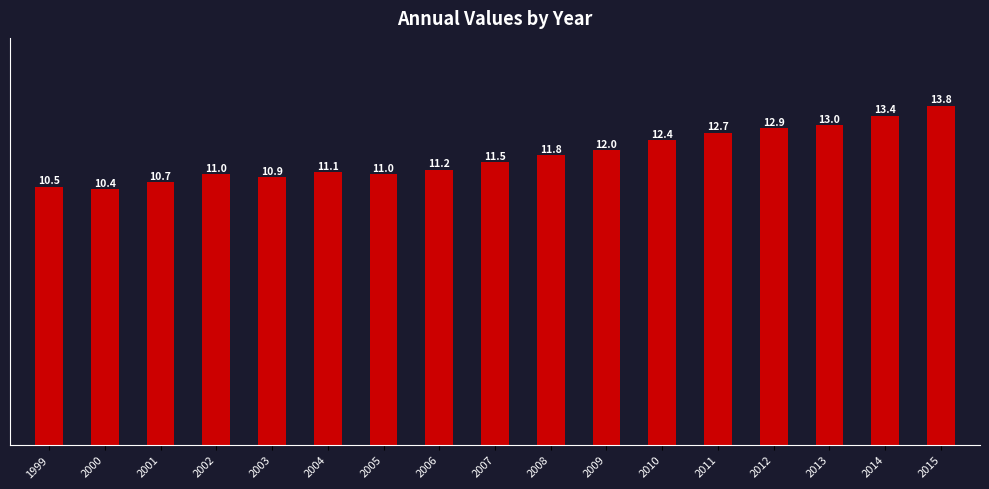

Reading right to left, list all the values displayed in this chart.

2015=13.8	2014=13.4	2013=13.0	2012=12.9	2011=12.7	2010=12.4	2009=12.0	2008=11.8	2007=11.5	2006=11.2	2005=11.0	2004=11.1	2003=10.9	2002=11.0	2001=10.7	2000=10.4	1999=10.5